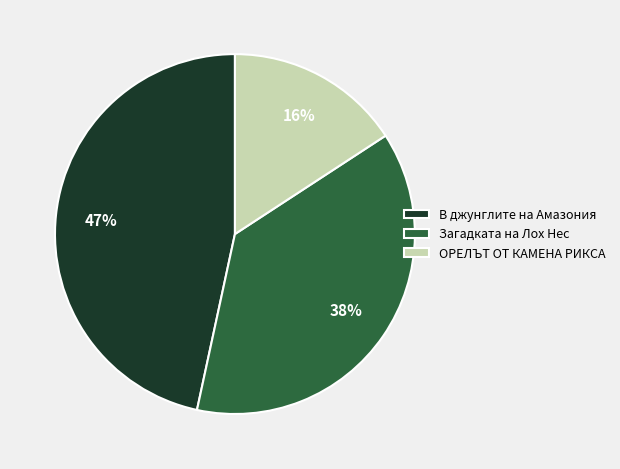

Approximately how many times larger is the value at ОРЕЛЪТ ОТ КАМЕНА РИКСА compared to Загадката на Лох Нес?

0.4